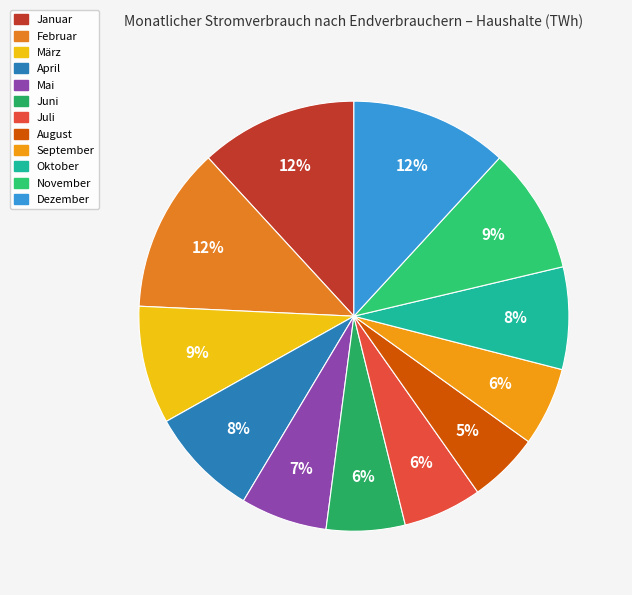

What is the total percentage of Juli and September?

11.8%